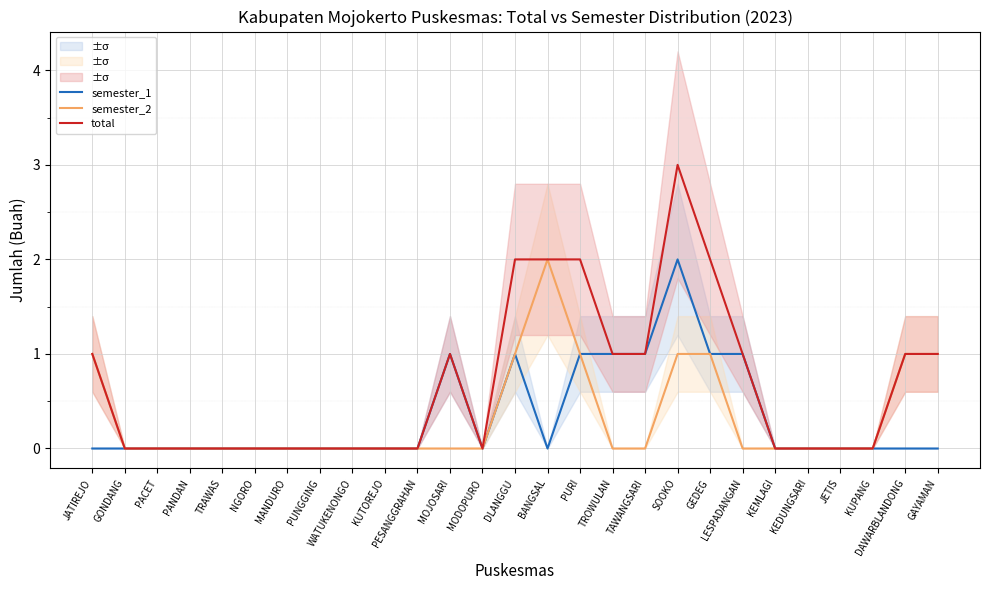

What is the sum of all semester_1 values?

9